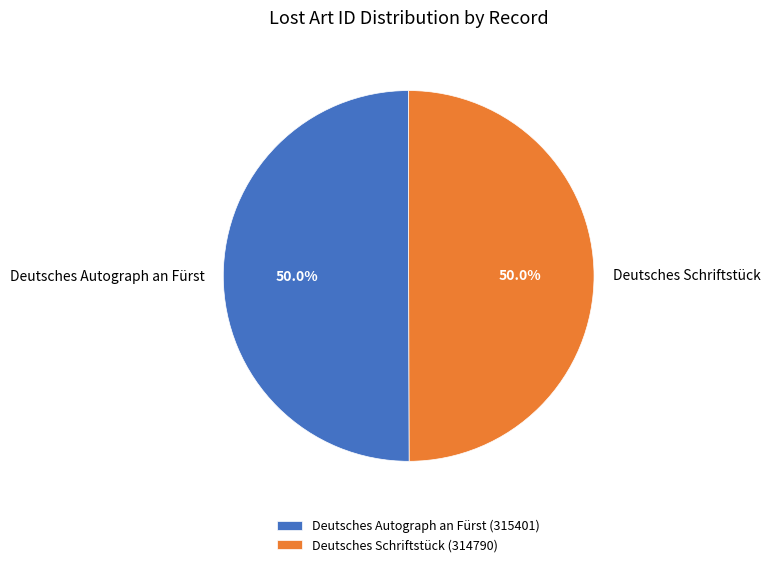

What is the ratio of the value at Deutsches Autograph an Fürst to the value at Deutsches Schriftstück?

1.0